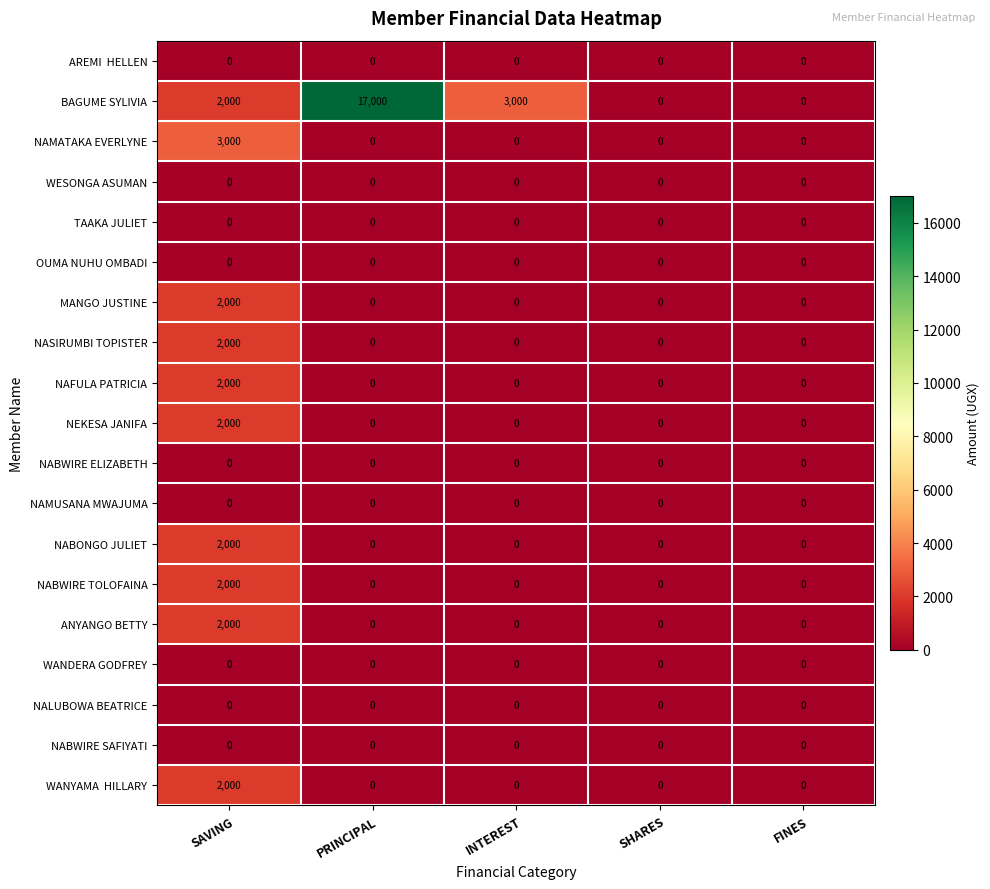

At which category is the sum across all series the highest?

SAVING